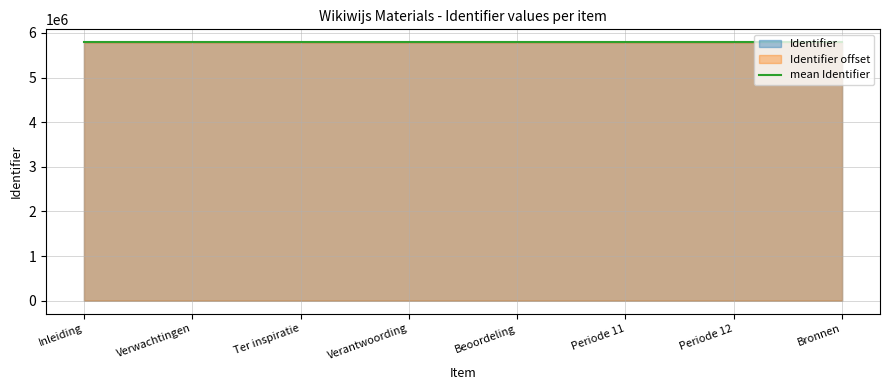

What is the sum of all values?

46333988